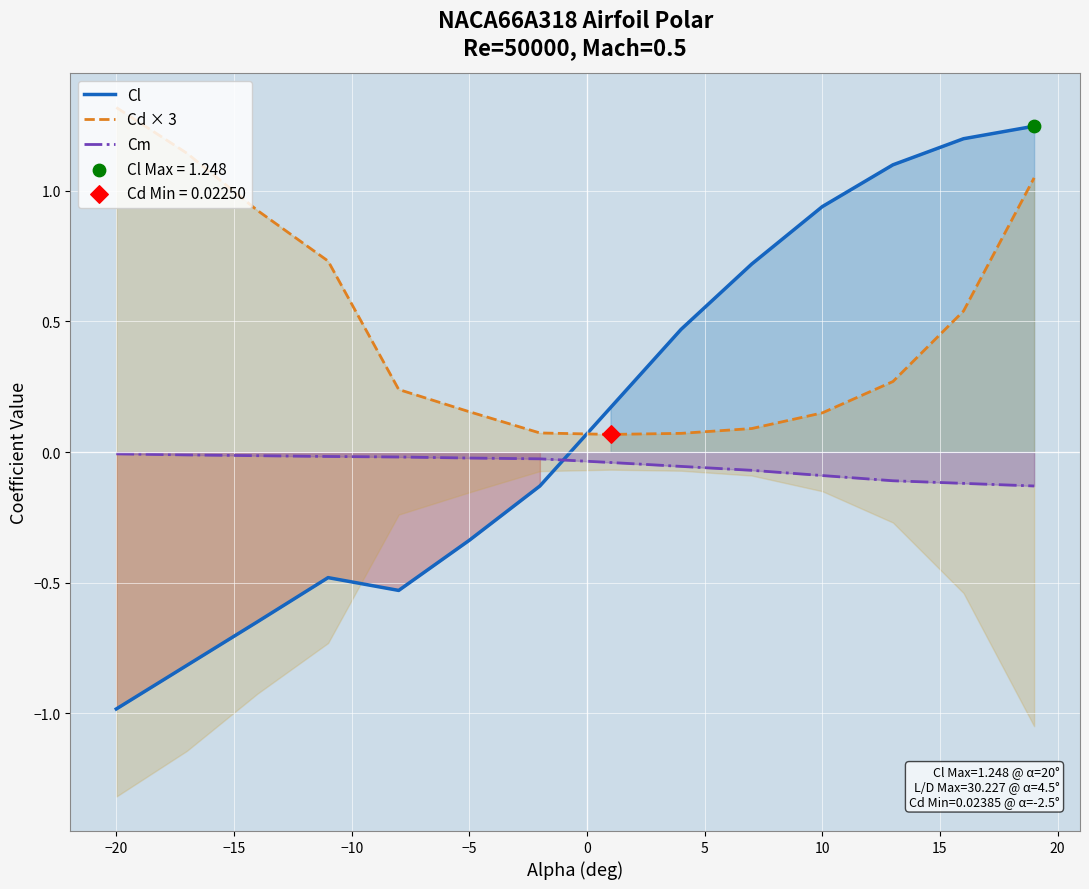

Which series has the largest total across all categories?

Cd × 3